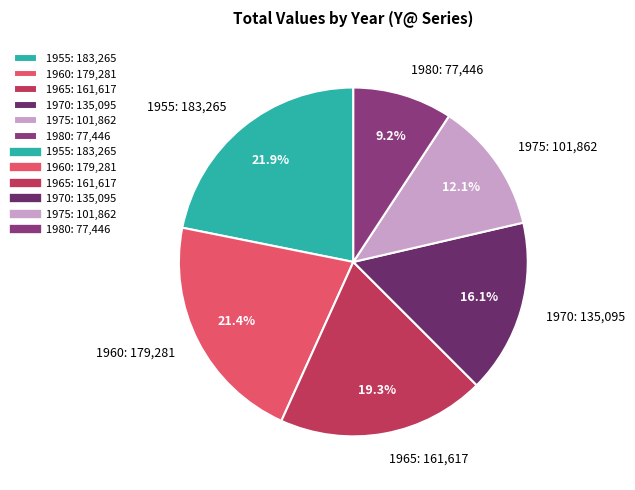

To the nearest percent, what is the combined percentage of 1955 and 1965?

41%